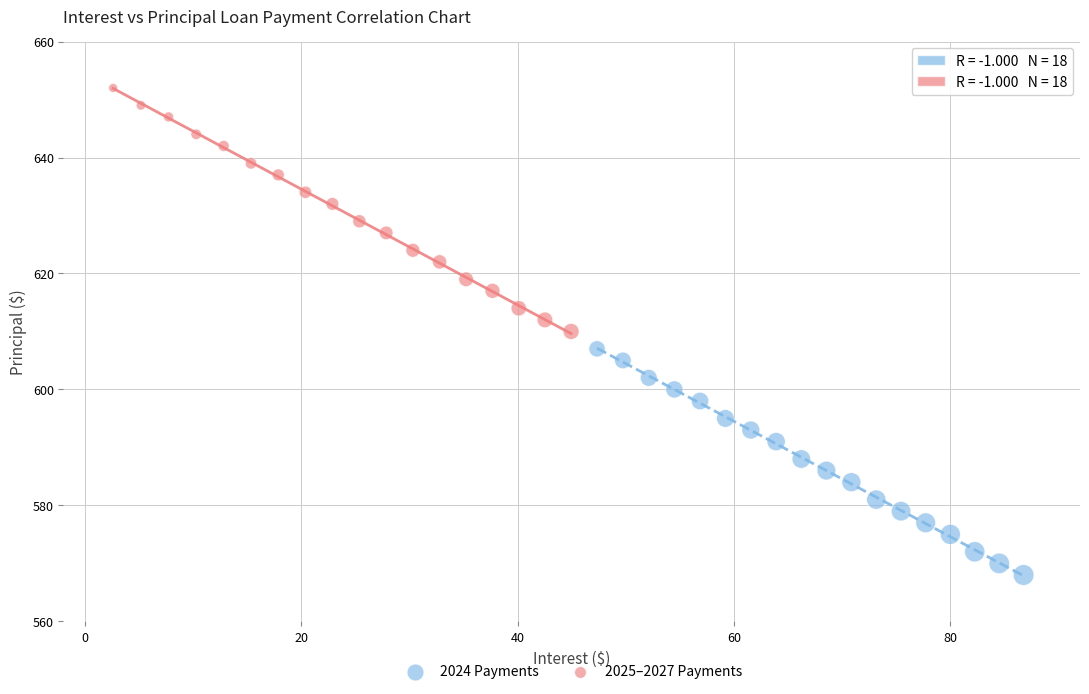

Which series reaches the minimum Y coordinate?

2024 Payments